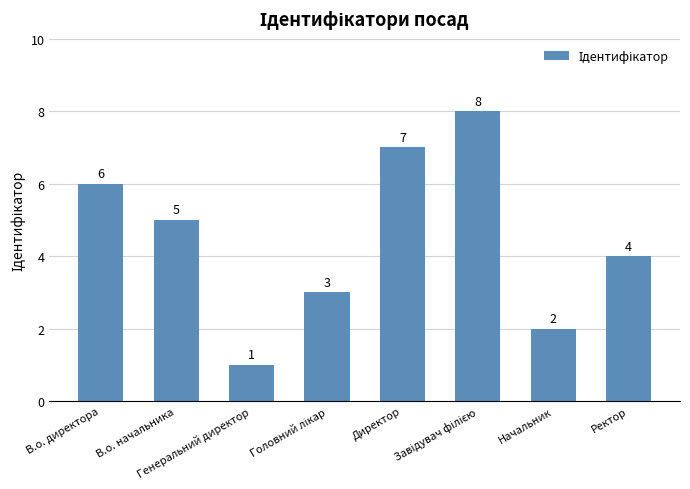

The value at Начальник is 2. True or false?

True